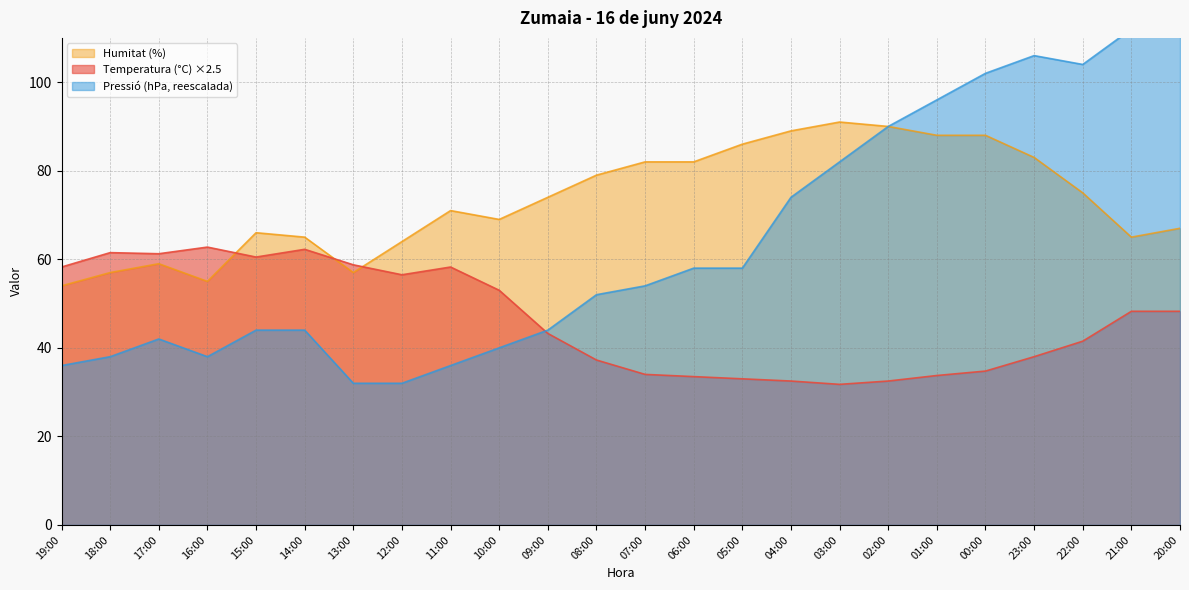

The Humitat (%) series shows 136.5 at 08:00. True or false?

False